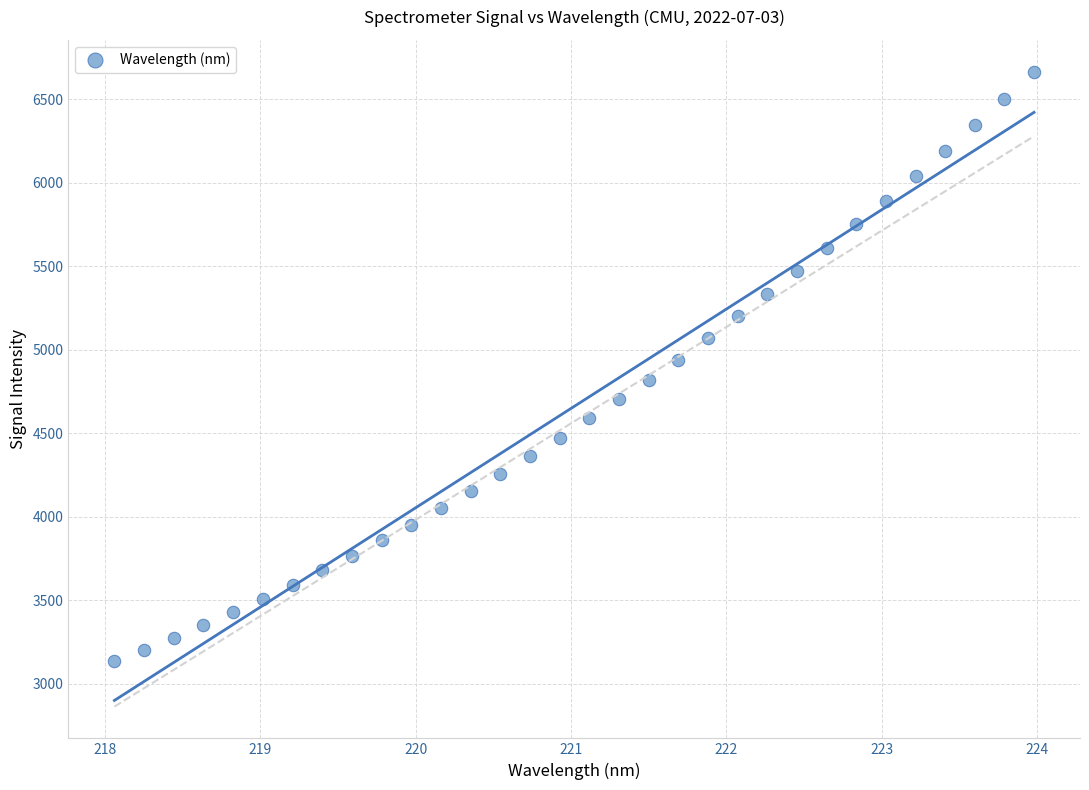

What is the range of X values (max minus min)?

5.9